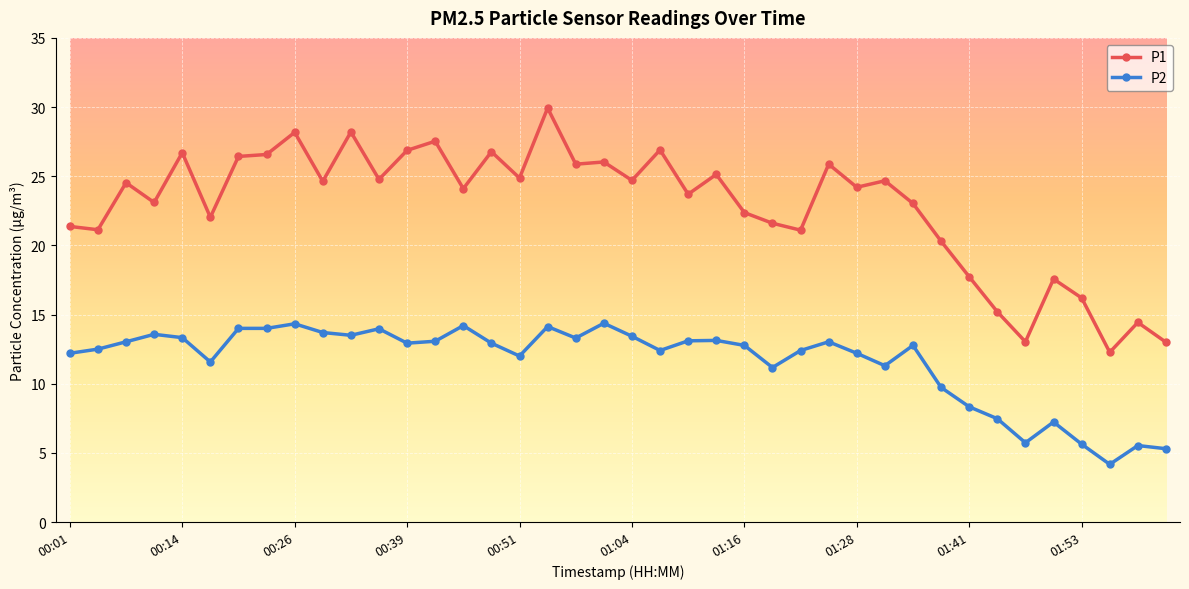

What is the sum of all P1 values?

912.6